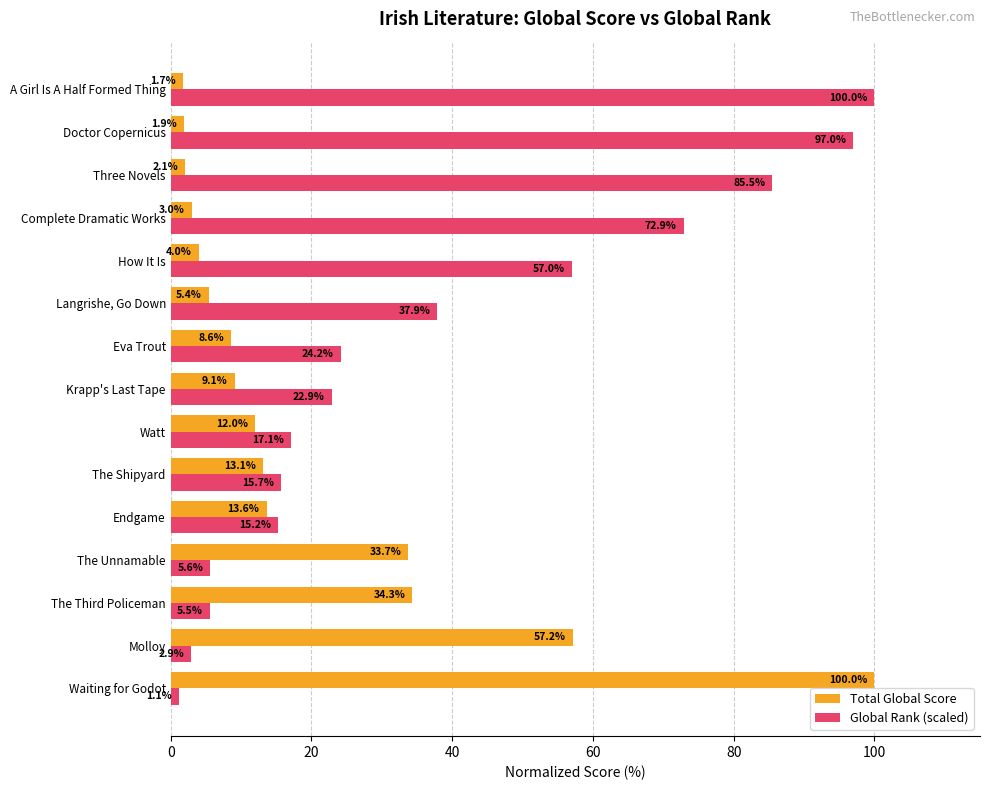

True or false: Global Rank (scaled) has a value of 100.0 at A Girl Is A Half Formed Thing.

True